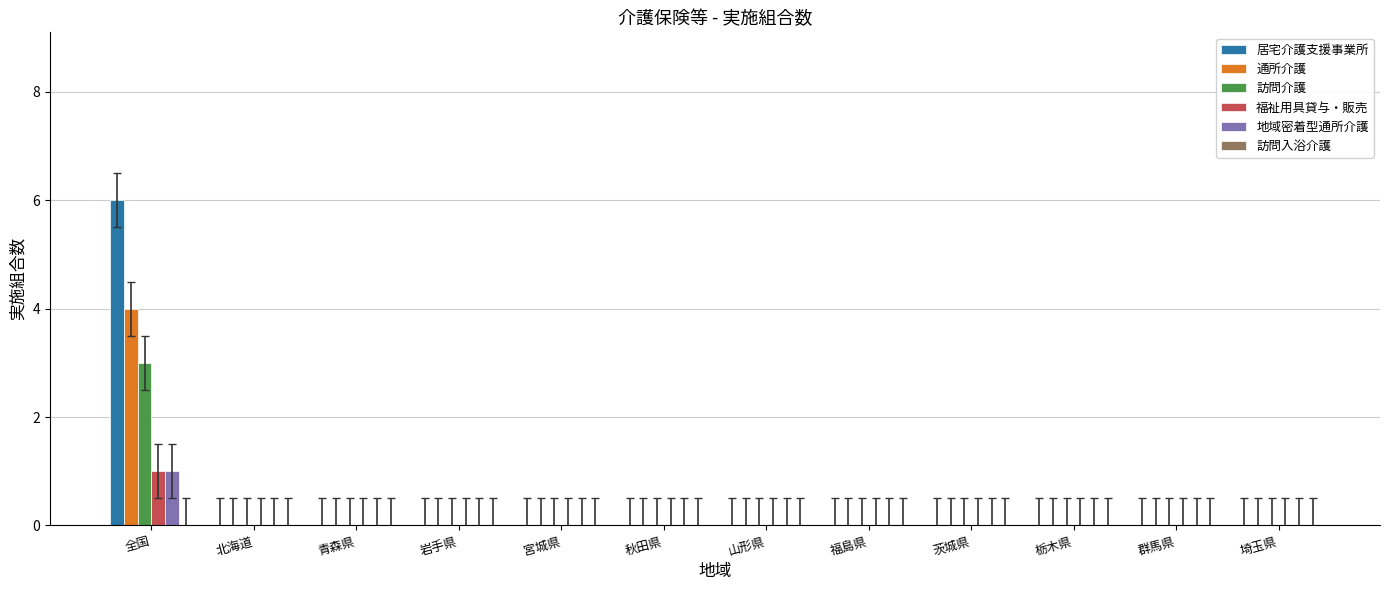

True or false: 通所介護 has a value of 0 at 北海道.

True